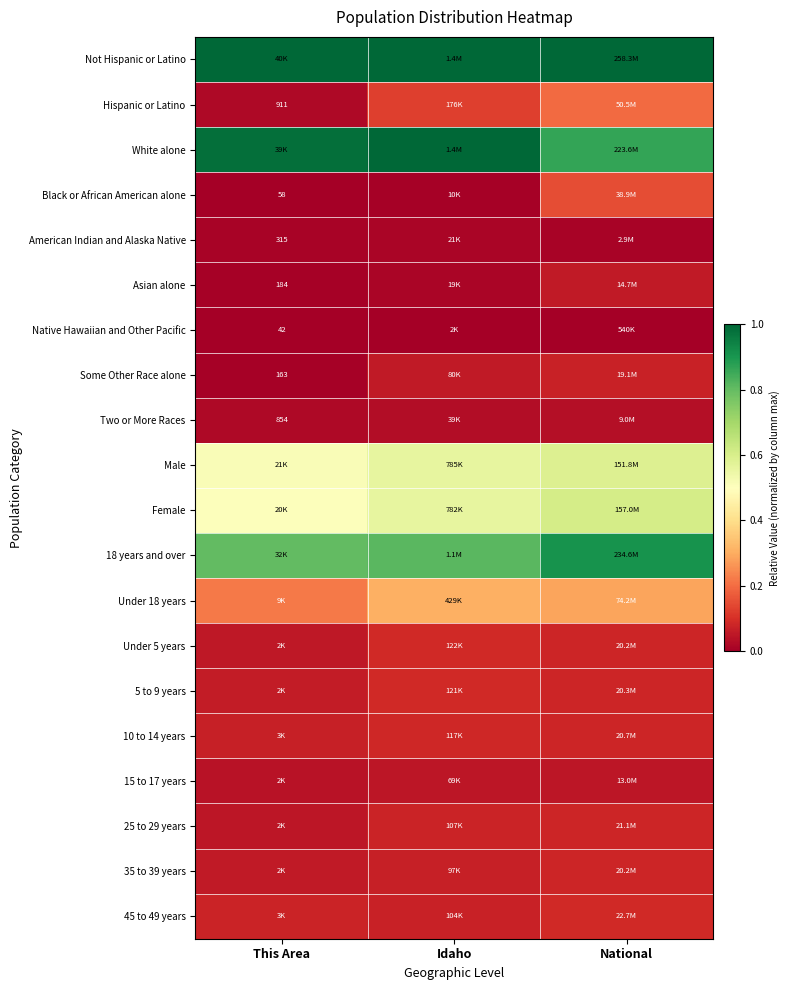

At which category is the sum across all series the highest?

National